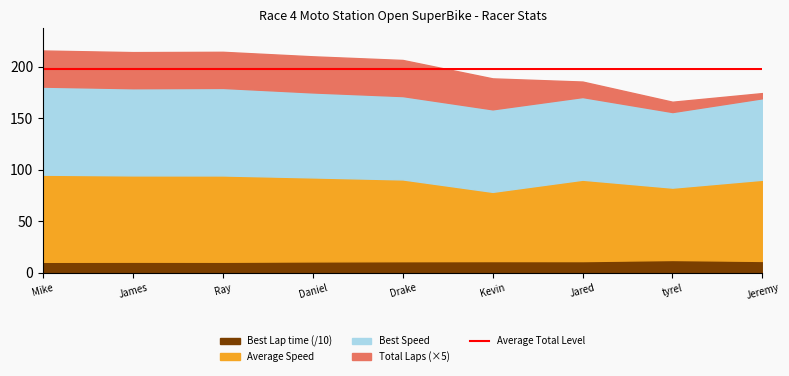

Is it true that Best Lap time (/10) equals 11.1 at Daniel?

True